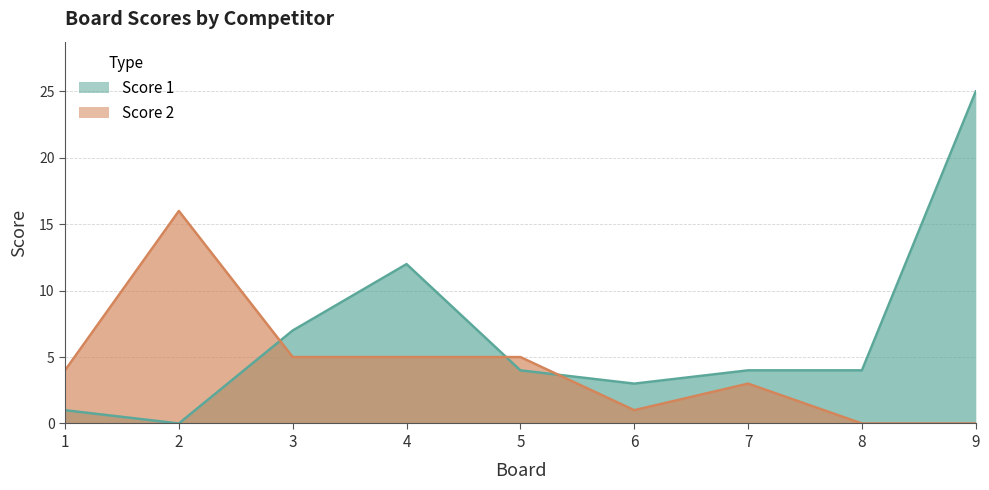

The value of Score 2 at 4 is 5. True or false?

True